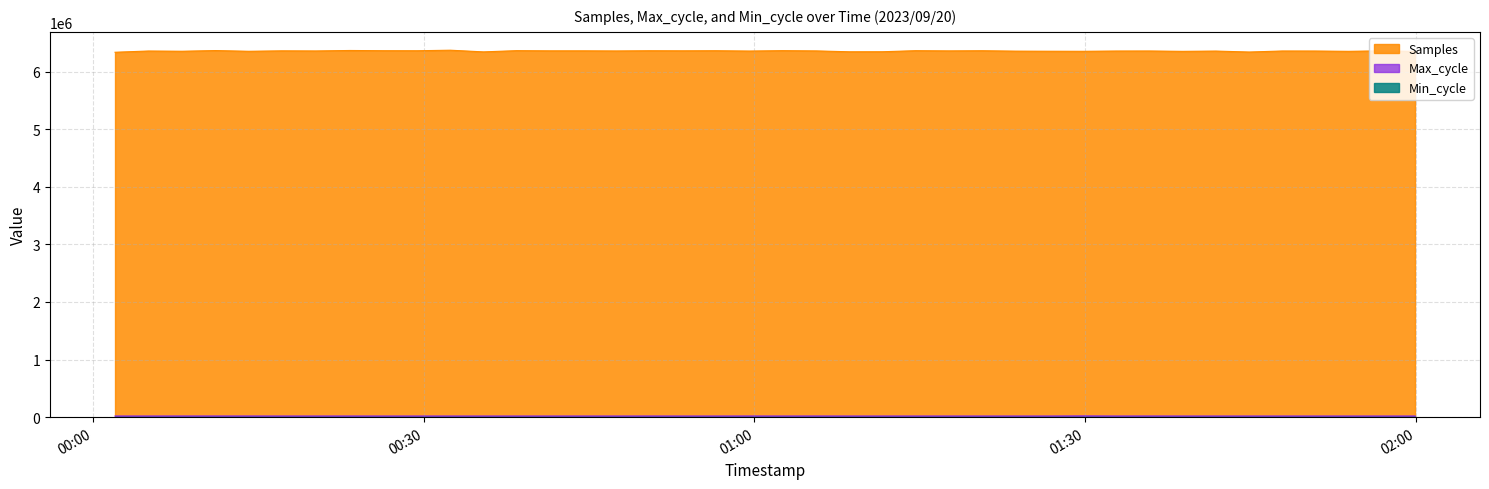

Between 2023/09/20 01:44:54 and 2023/09/20 00:14:06, which is larger?

2023/09/20 00:14:06